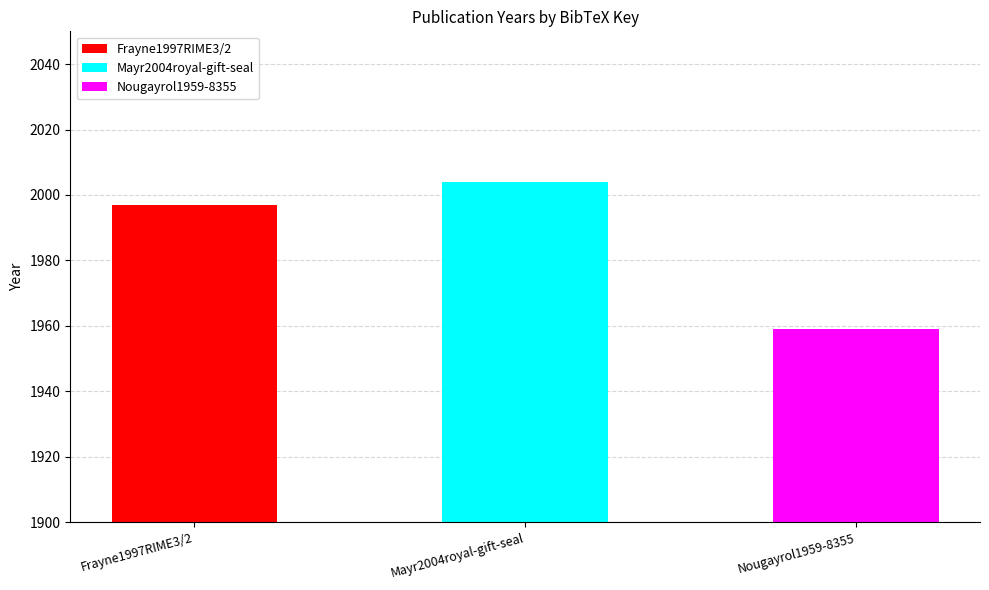

At which category does the chart reach its minimum across all series?

Nougayrol1959-8355